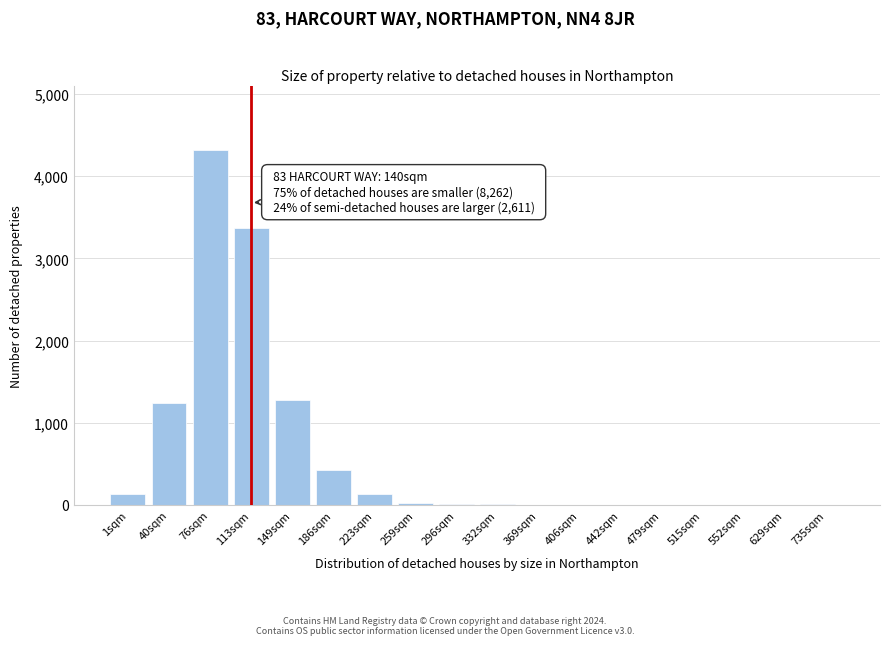

What is the sum of all values?

10952